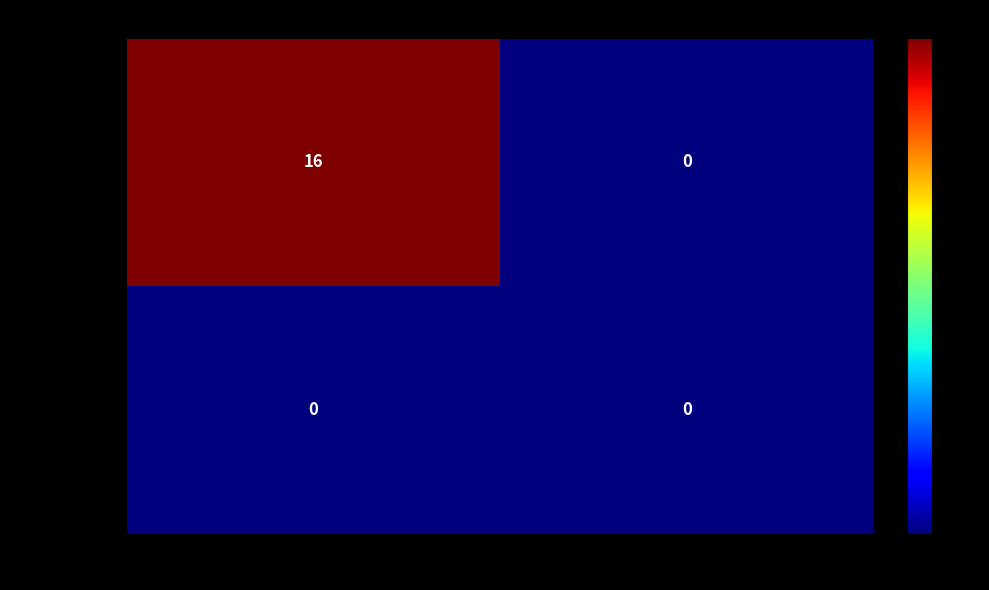

What is the average value of the 96b7a0d62b… series?

8